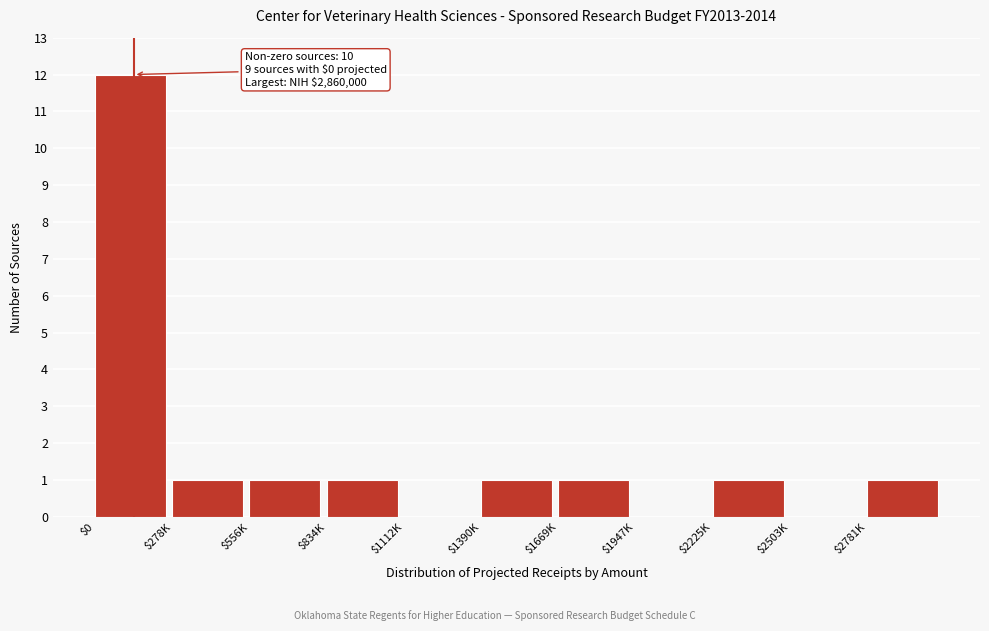

The value at $556K is 1. True or false?

True